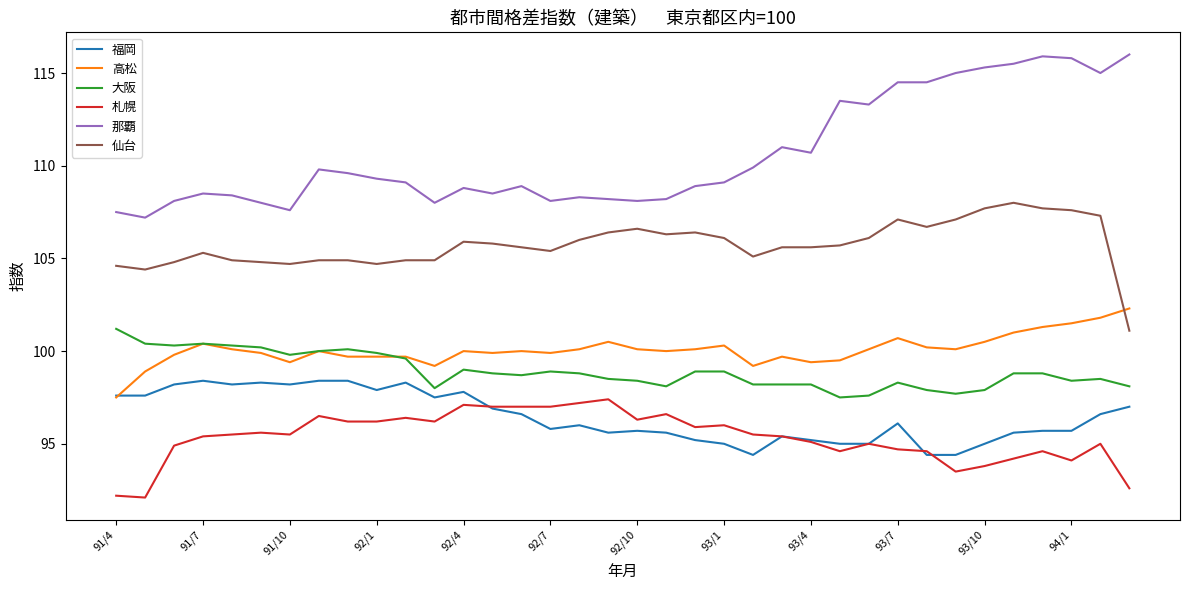

Which series has the largest total across all categories?

那覇